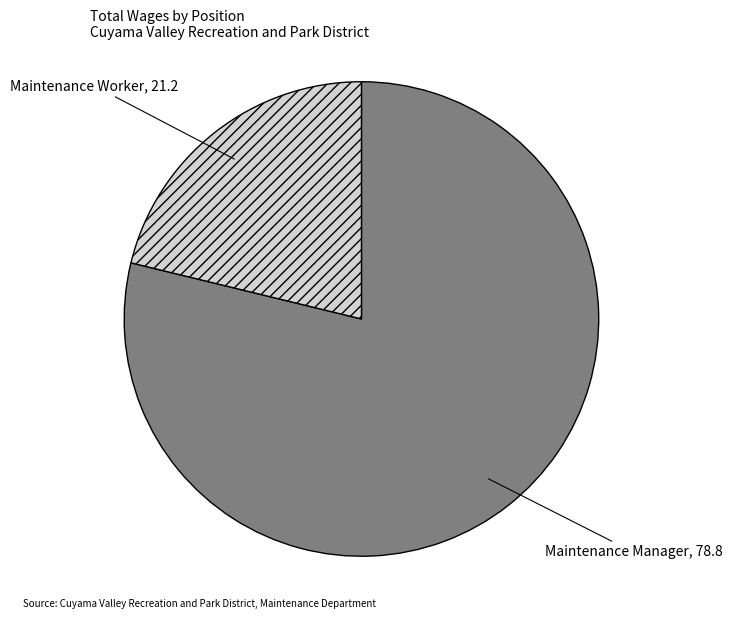

Rank the categories by value from highest to lowest.

Maintenance Manager, Maintenance Worker